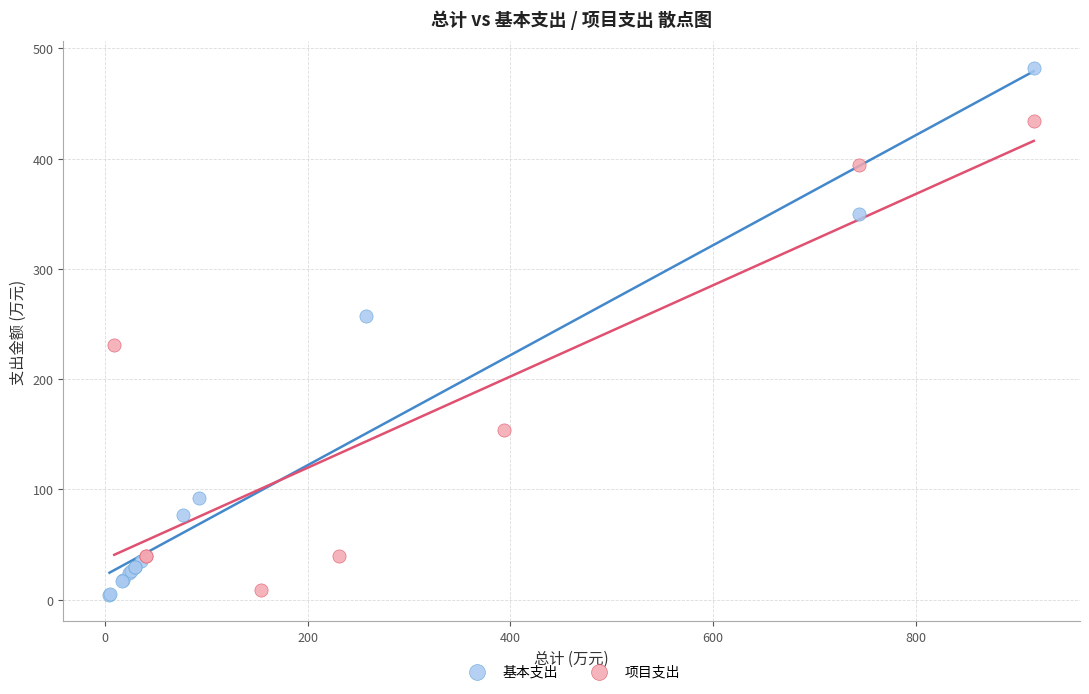

Which series reaches the maximum Y coordinate?

基本支出